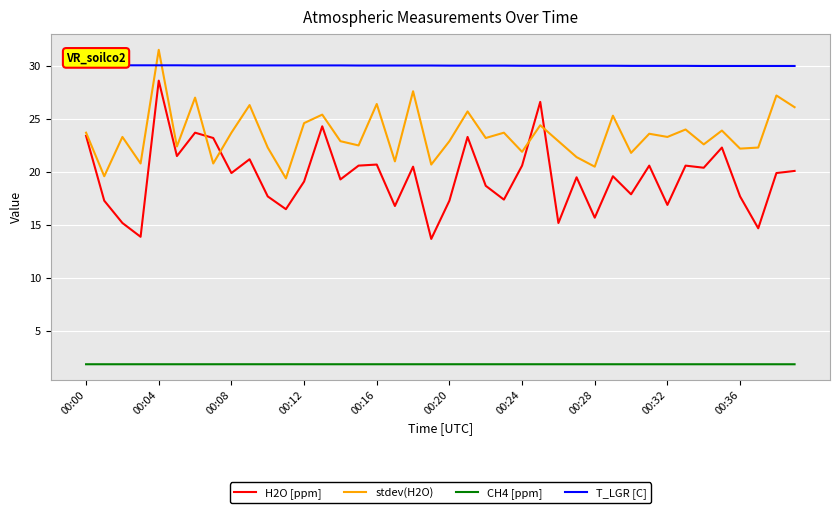

What are all the series names shown in the legend?

H2O [ppm], stdev(H2O), CH4 [ppm], T_LGR [C]